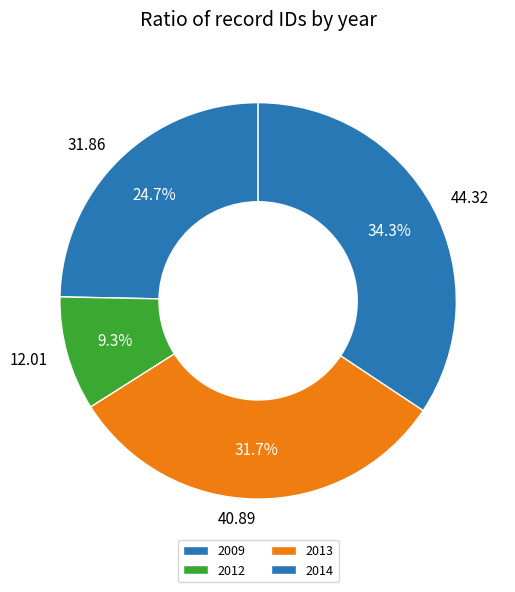

What is the smallest slice in the pie chart?

2012